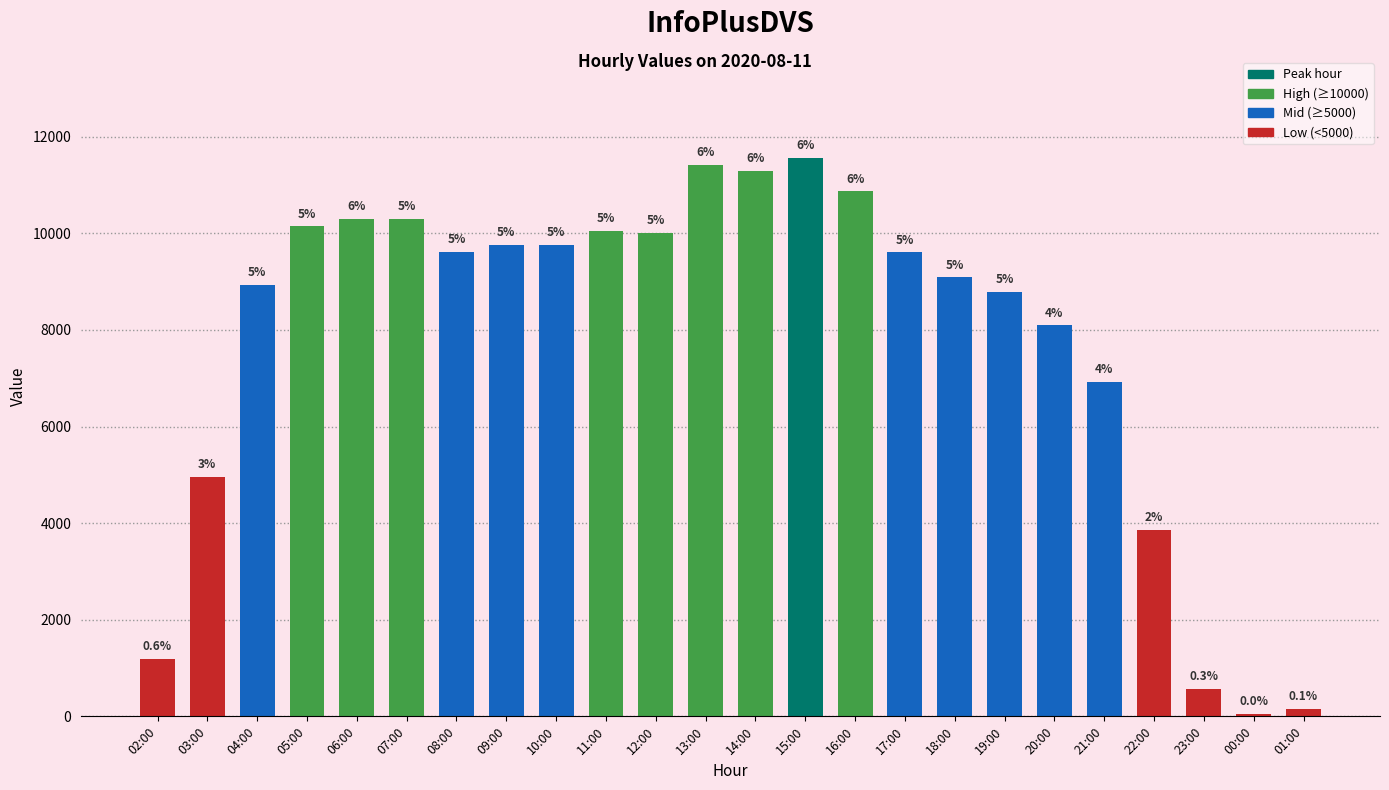

What is the difference between the maximum and minimum values?

11517